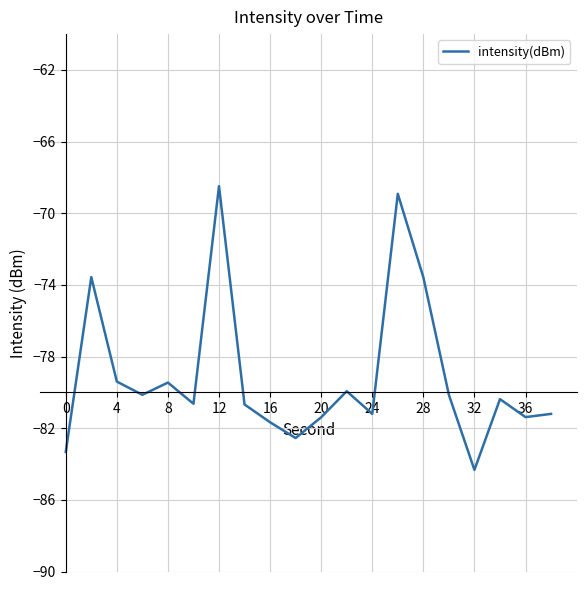

What is the difference between the second highest and second lowest values?

14.4